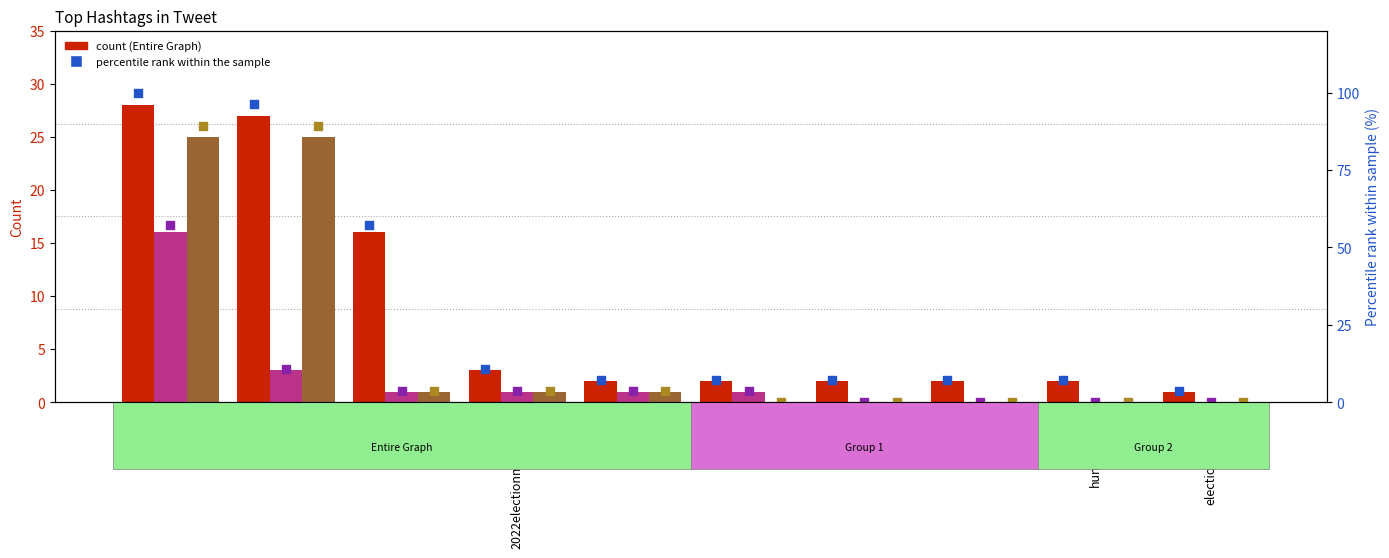

Is the value of G2 Count at cjs2022 greater than the value of percentile rank (G1) at humanrights?

Yes